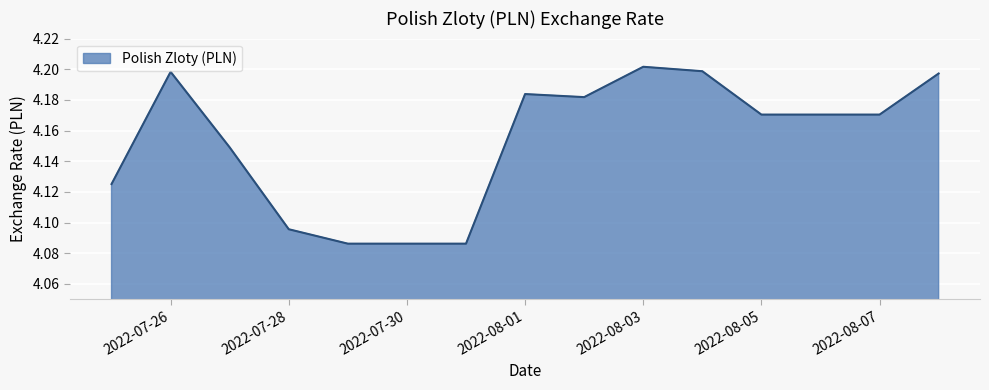

How many lines are shown in the chart?

1